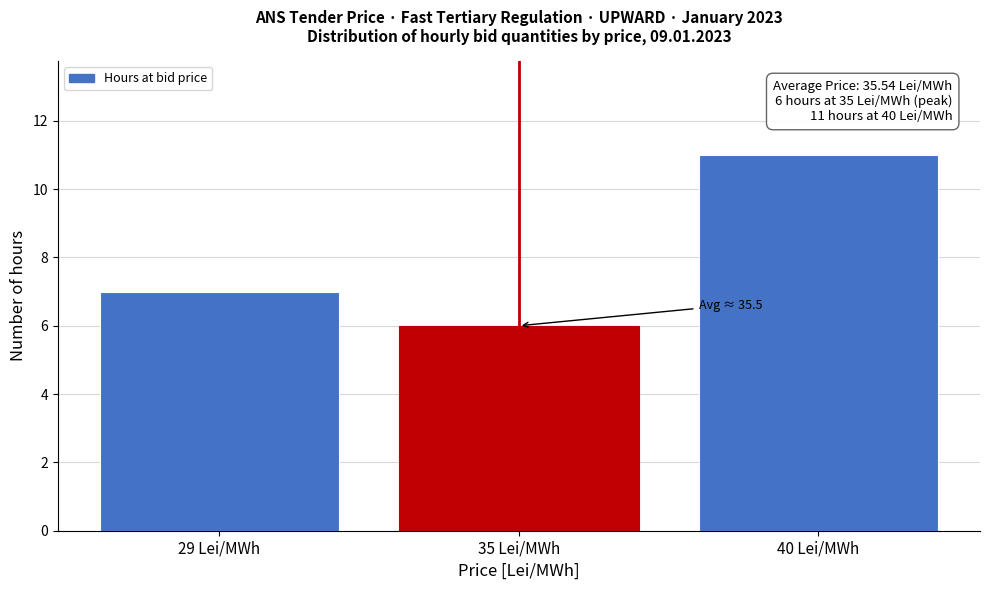

Reading left to right, list all the values displayed in this chart.

7	6	11